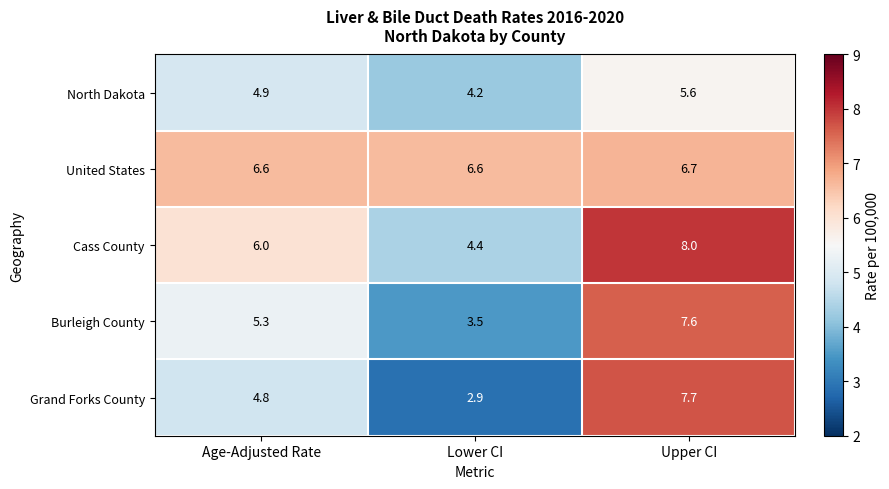

What is the difference between the maximum and second lowest values in the Cass County series?

2.0